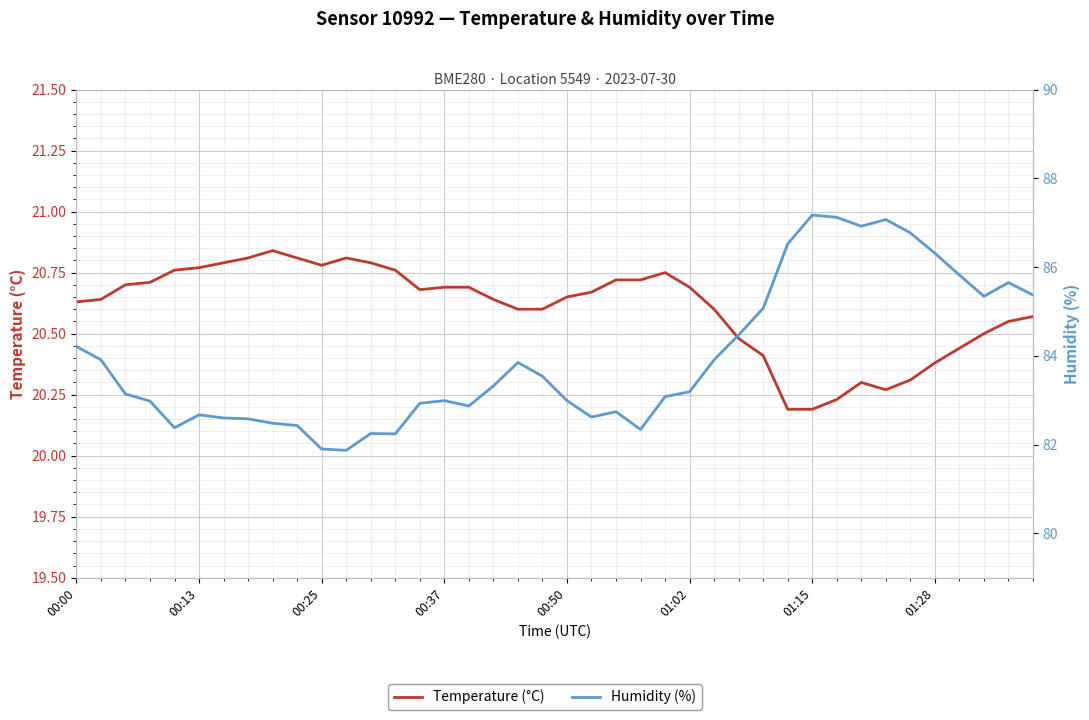

How many data points in Humidity (%) are less than 83?

18